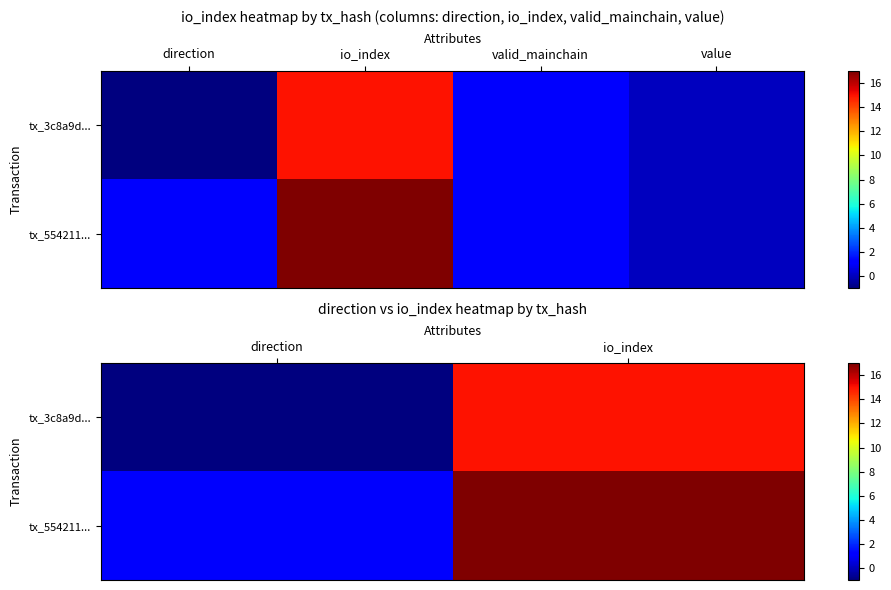

What is the difference between the maximum and minimum values in the tx_554211... series?

16